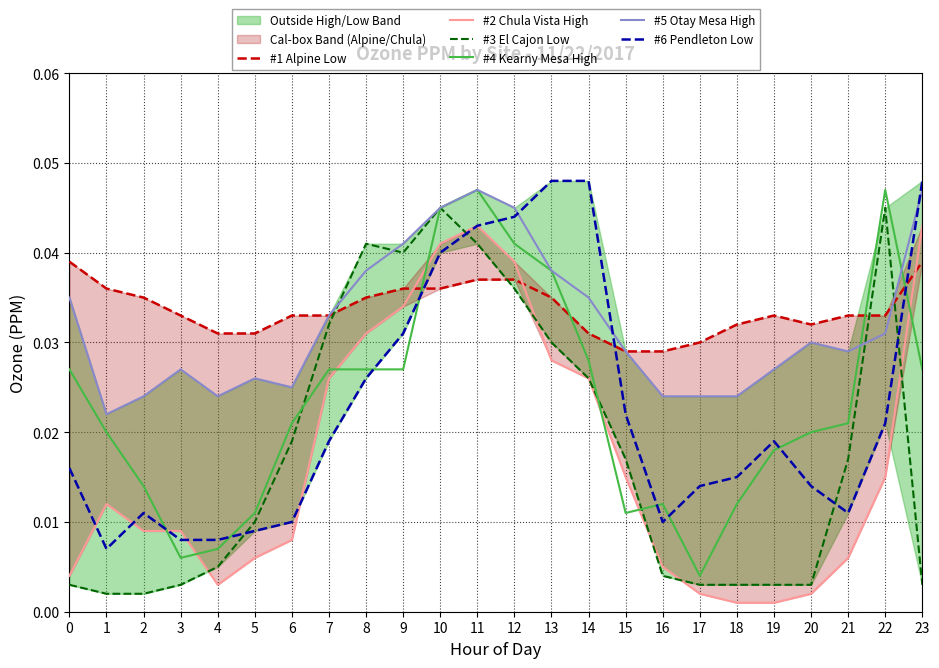

What are all the series names shown in the legend?

#1 Alpine Low, #2 Chula Vista High, #3 El Cajon Low, #4 Kearny Mesa High, #5 Otay Mesa High, #6 Pendleton Low